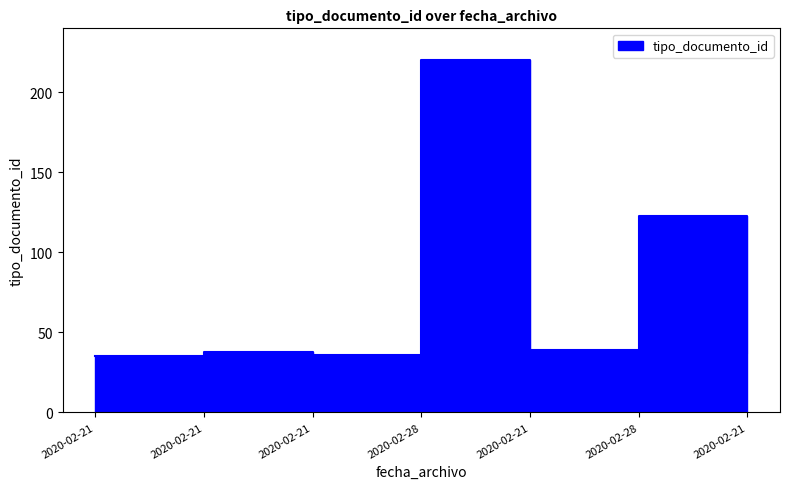

True or false: the data has more than 0 interior local peaks.

True